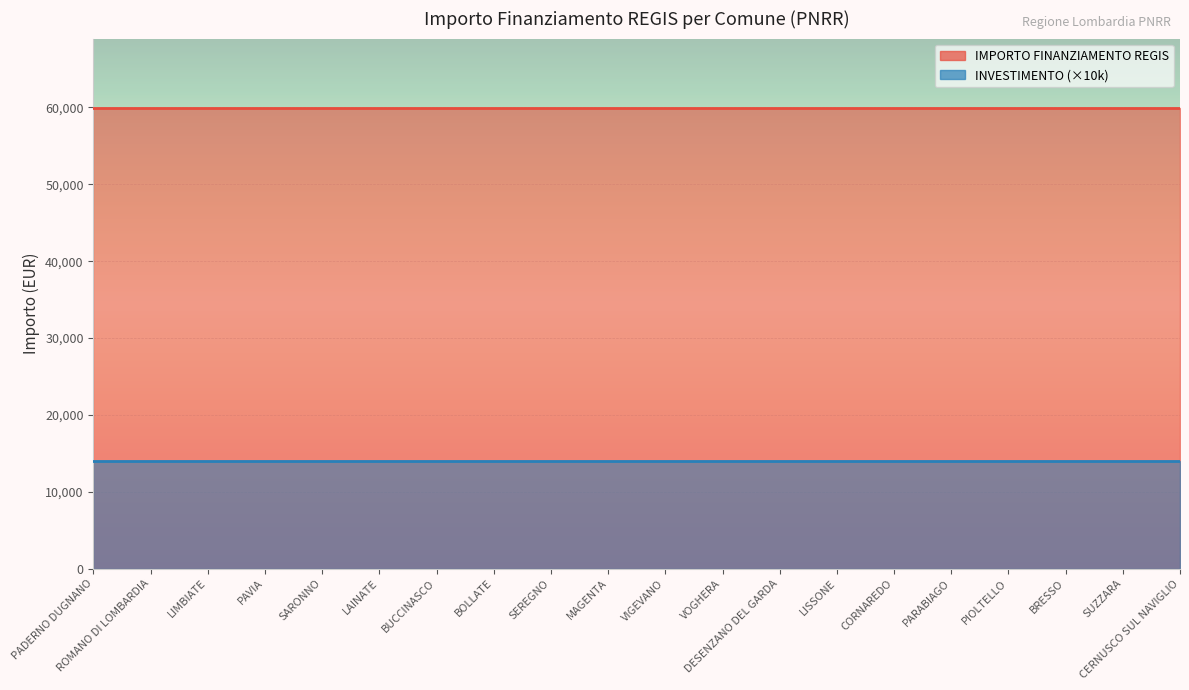

Is the value of INVESTIMENTO (×10k) at VOGHERA greater than the value of IMPORTO FINANZIAMENTO REGIS at PAVIA?

No